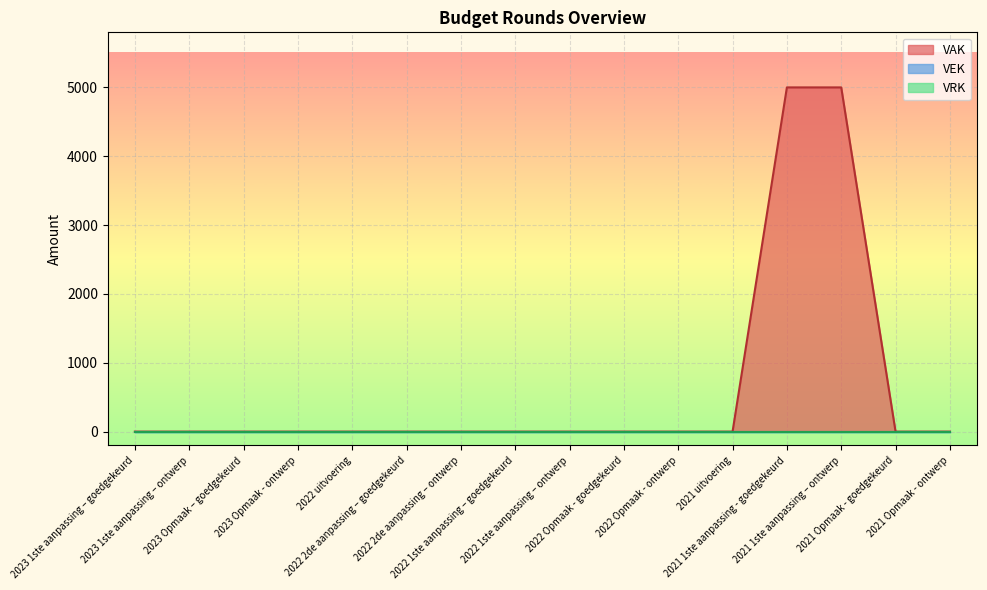

How many lines are shown in the chart?

3